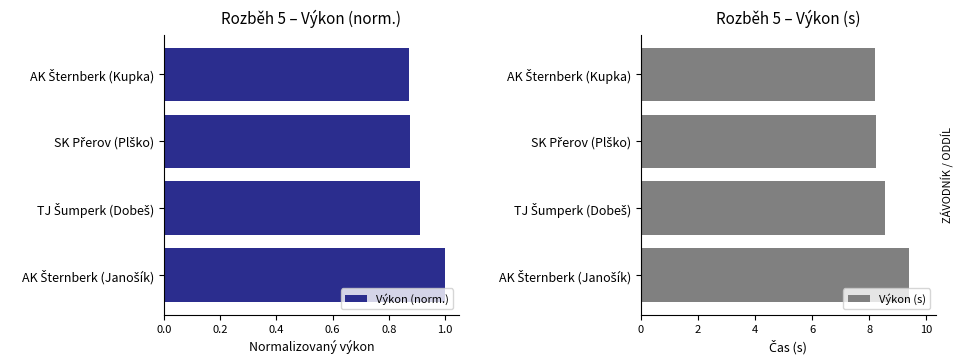

At how many categories does at least one series exceed 3?

4